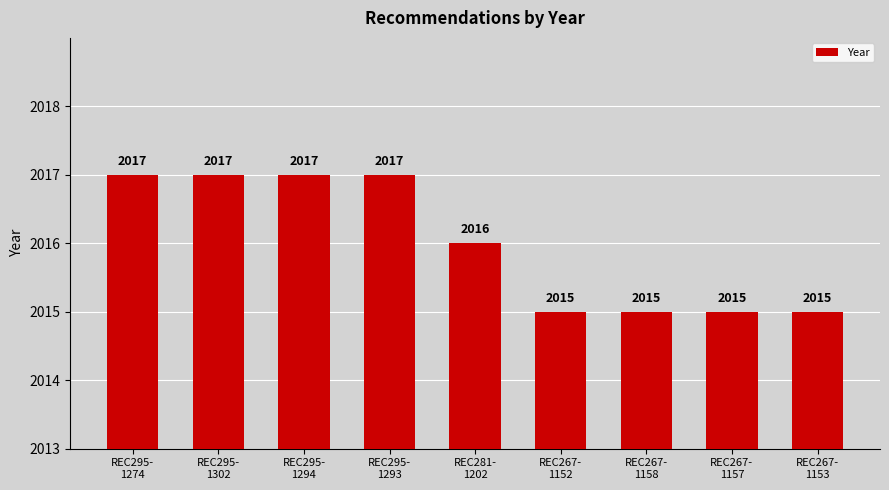

At which label does the data first exceed 2016?

REC295-
1274